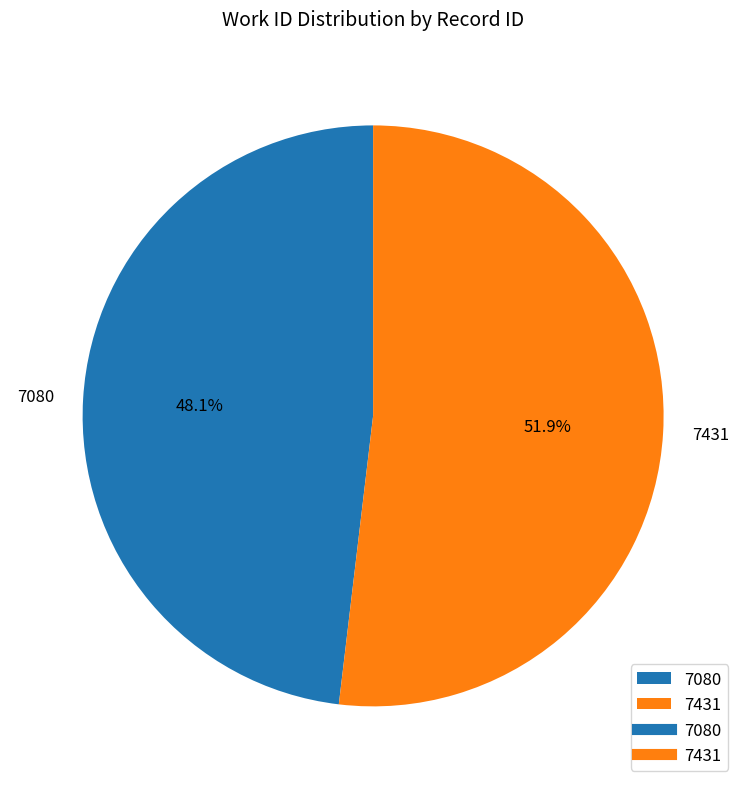

What is the smallest slice in the pie chart?

7080